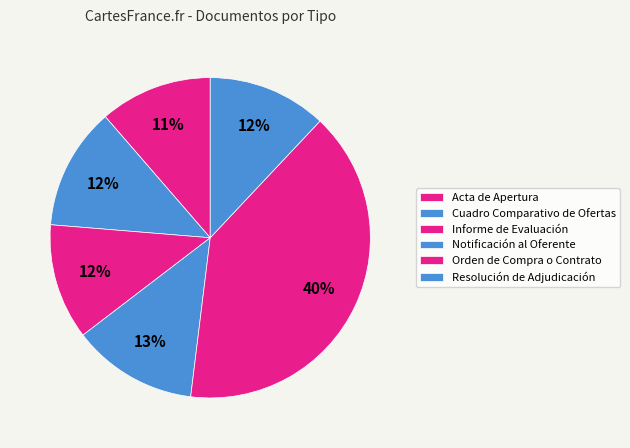

Count the number of slices in the pie.

6